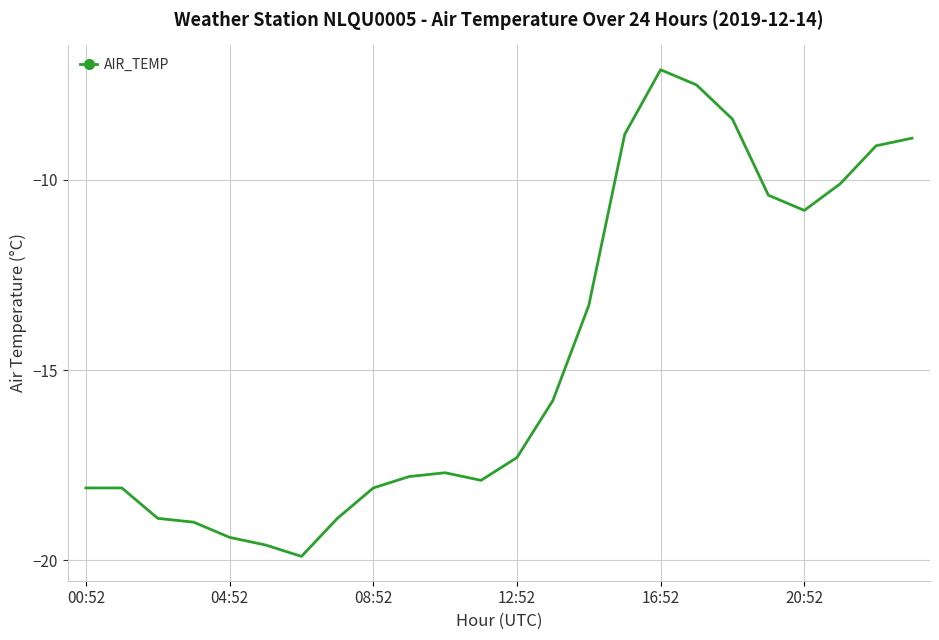

What is the smallest value displayed?

-19.9